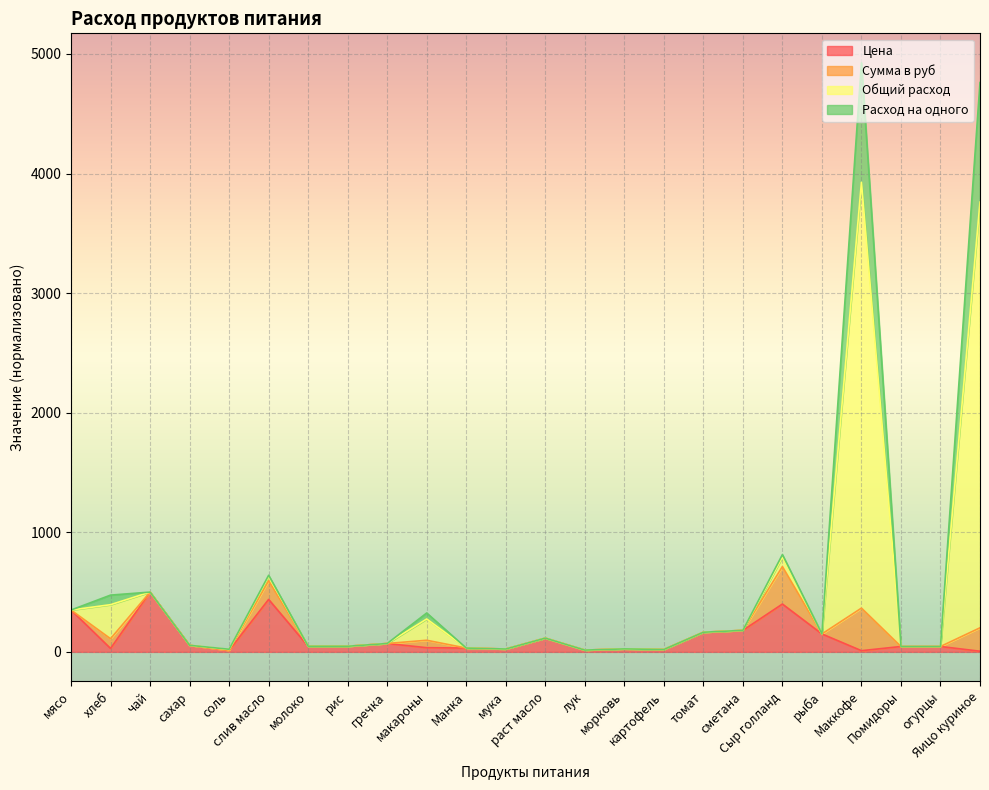

Which series has the widest spread of values?

Общий расход